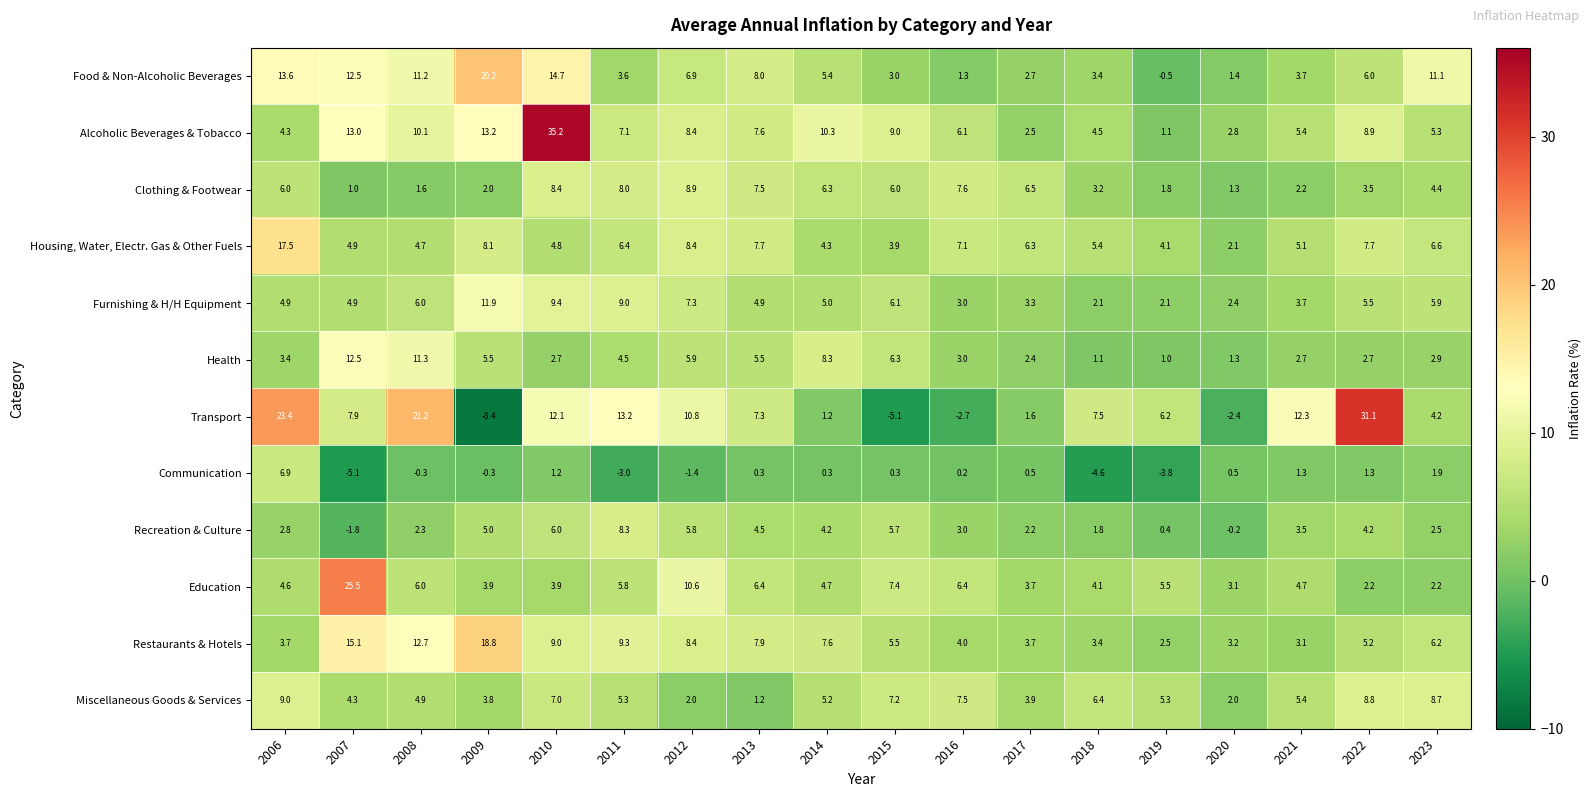

How many data points does each series have?

18